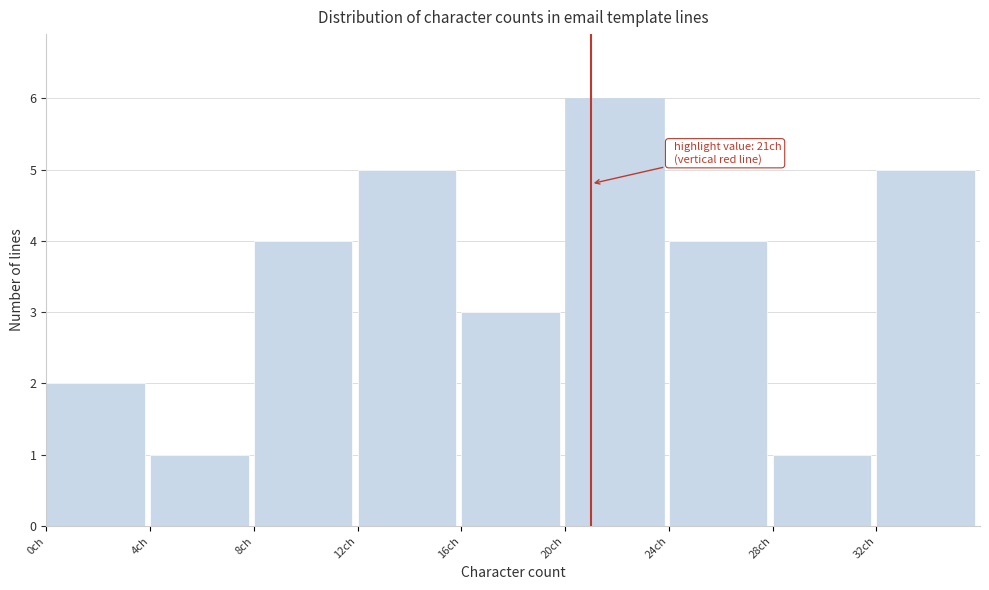

Over which range of the x-axis is the bar tallest?

20 to 24